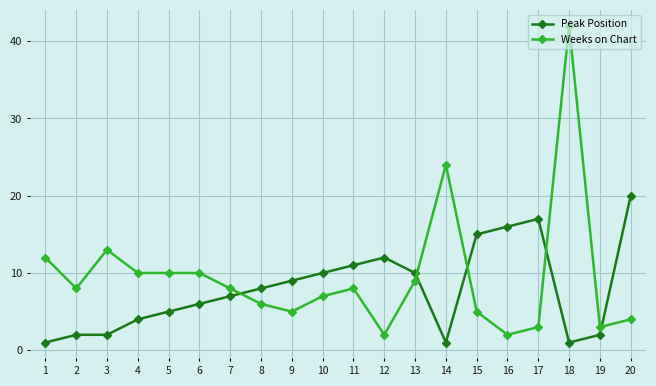

Between 7 and 14, which series saw the biggest shift?

Weeks on Chart